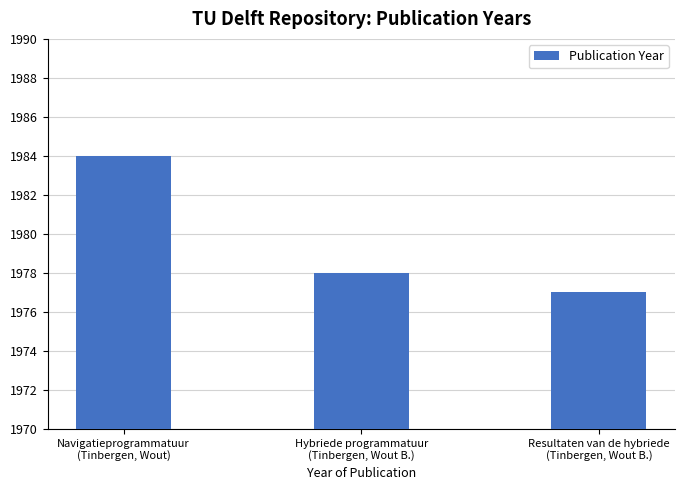

List the labels in order of value, smallest first.

Resultaten van de hybriede
(Tinbergen, Wout B.), Hybriede programmatuur
(Tinbergen, Wout B.), Navigatieprogrammatuur
(Tinbergen, Wout)